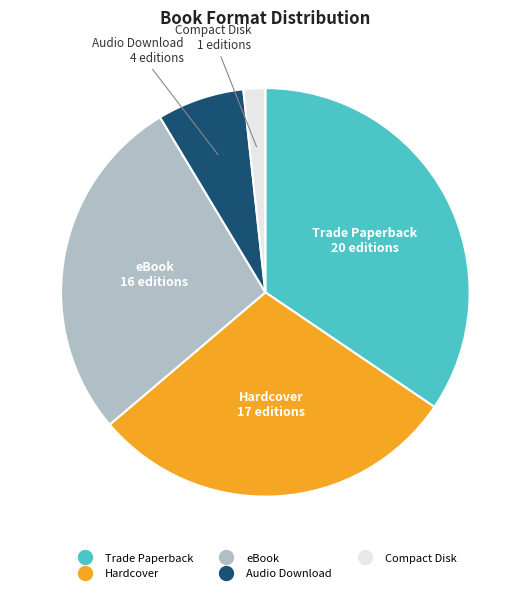

Is there a majority slice in this chart?

No